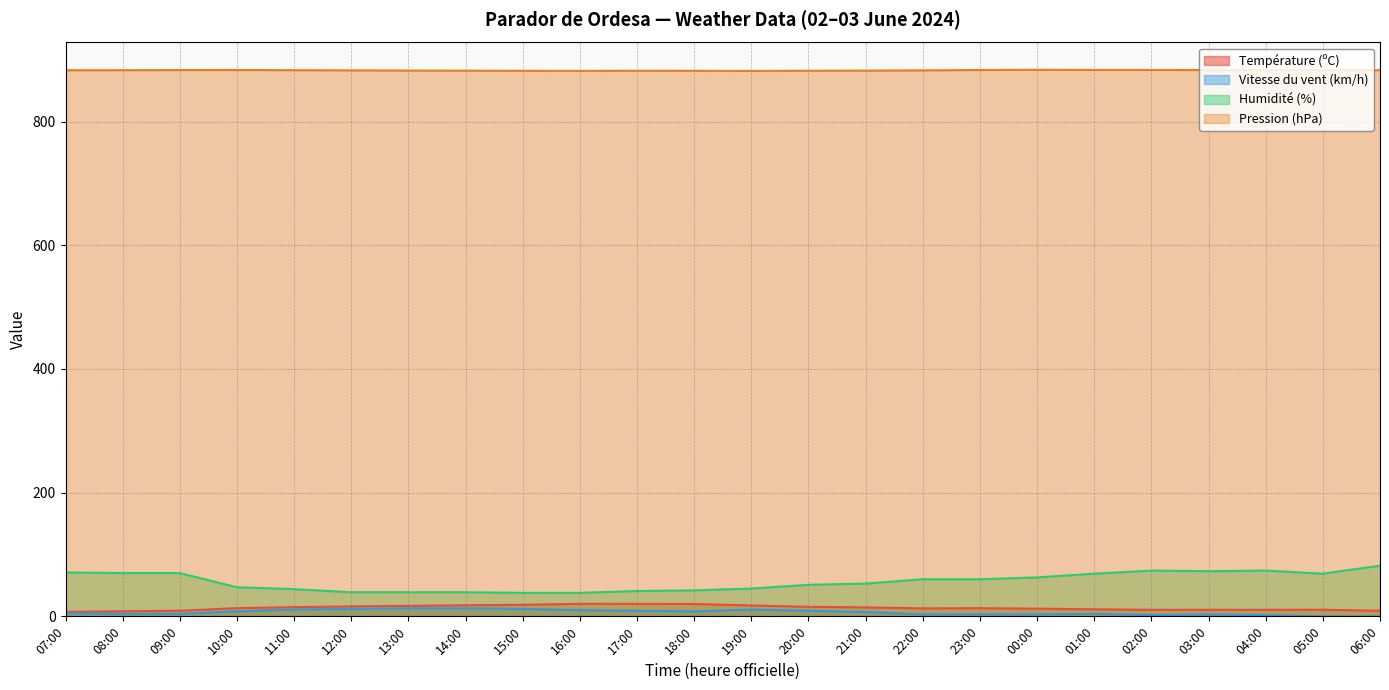

The Pression (hPa) series shows 882.3 at 20:00. True or false?

True